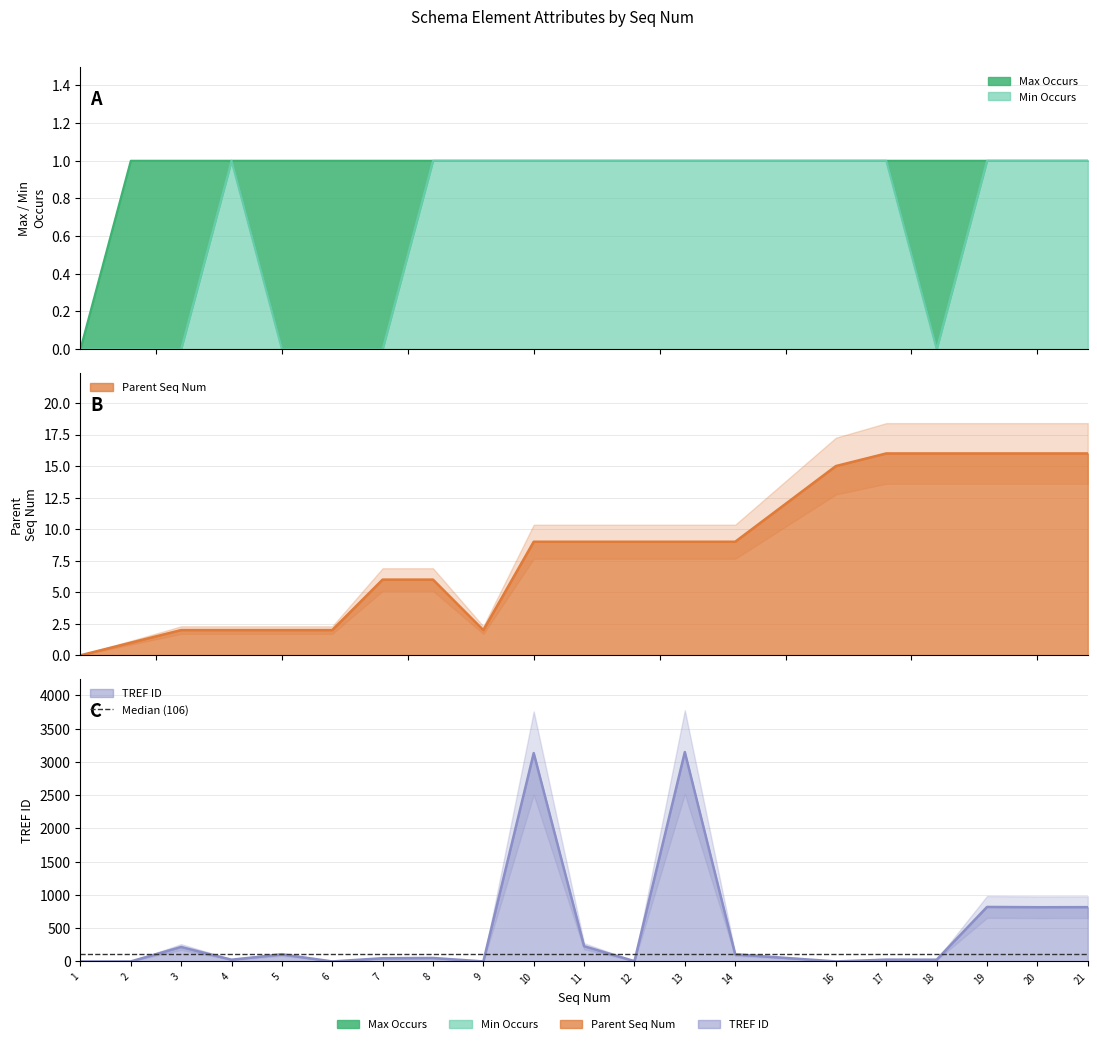

How many distinct data groups are displayed?

4